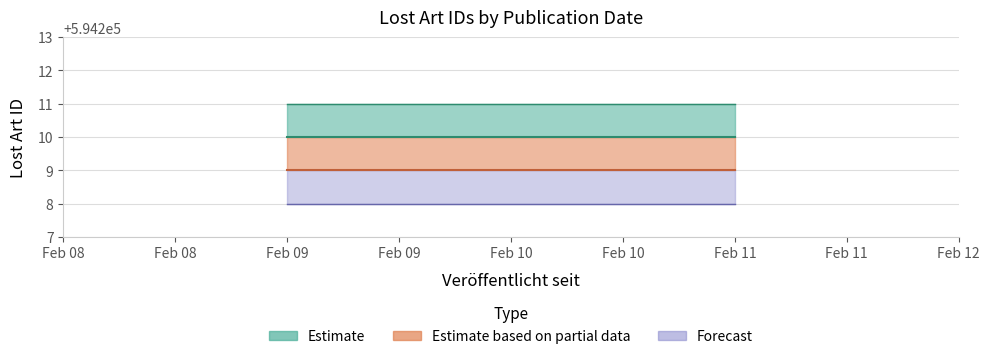

The Lost Art ID Upper series shows 190339 at 2021-02-10. True or false?

False